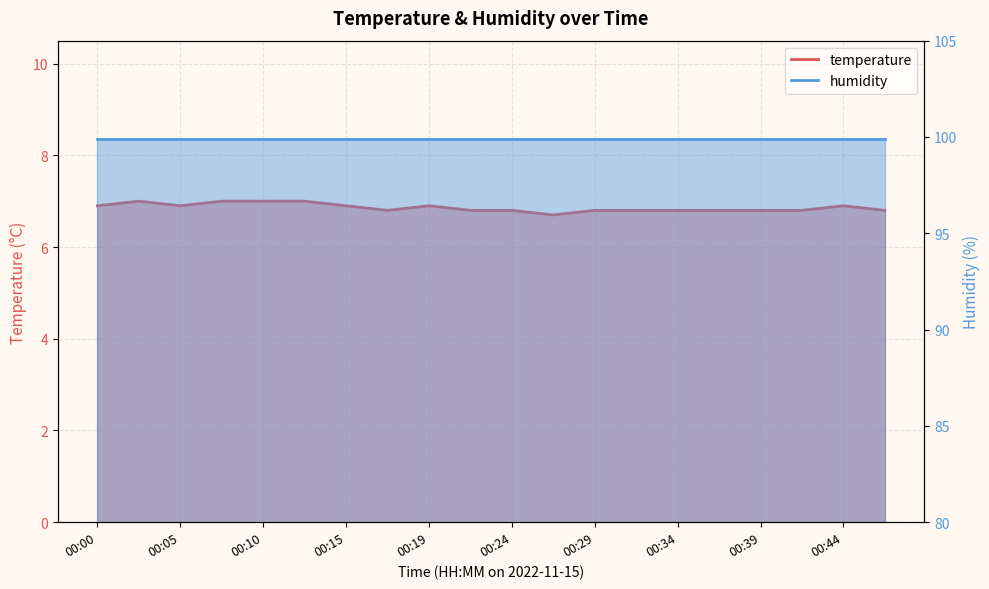

What is the difference between the second highest and second lowest values?

0.2